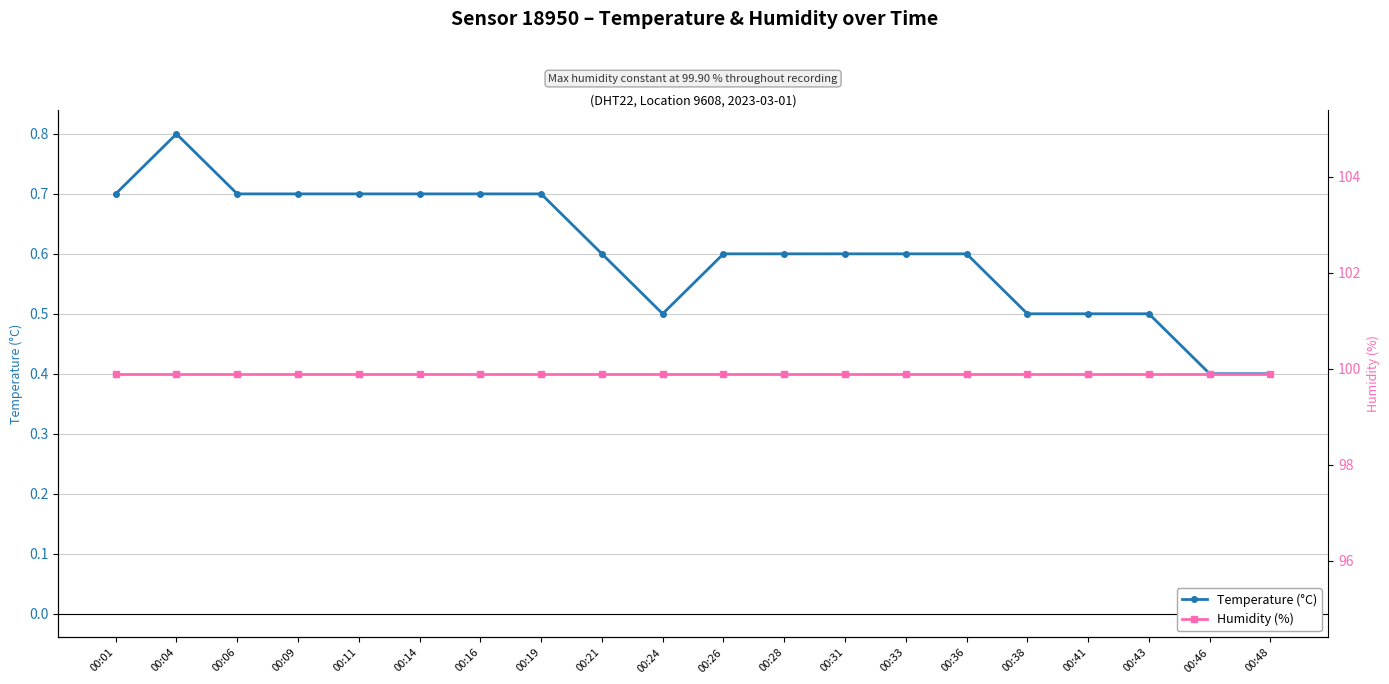

The Temperature (°C) series shows 0.4 at 00:48. True or false?

True